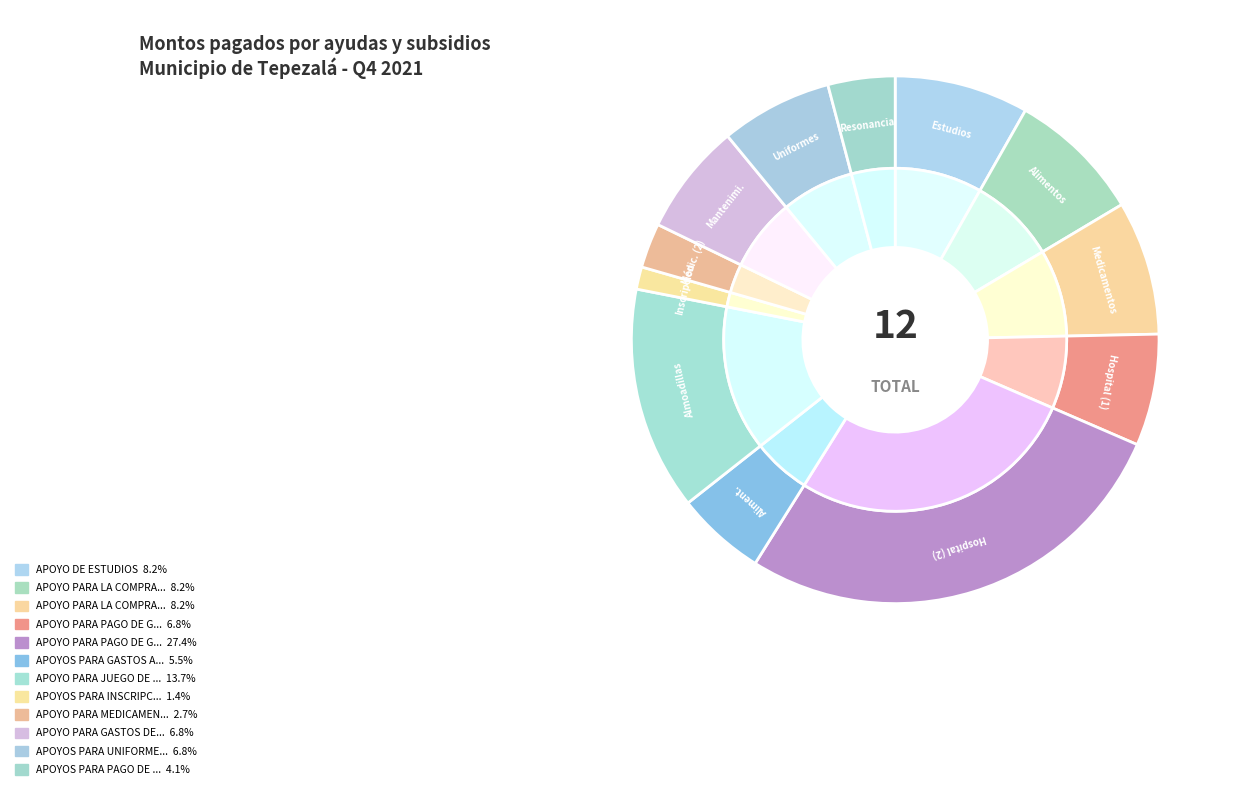

What is the smallest slice in the pie chart?

APOYOS PARA INSCRIPCION DE SU HIJO